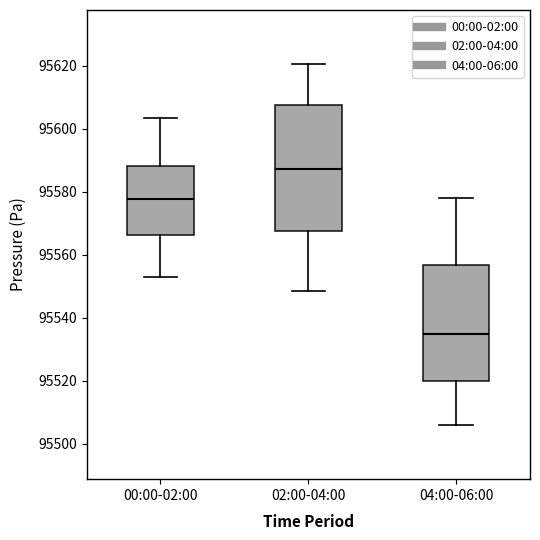

Which box has the lowest median line?

04:00-06:00